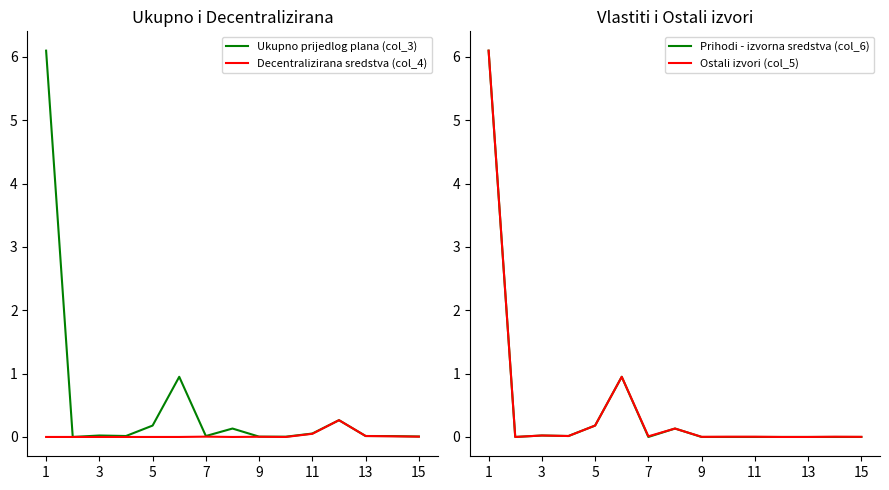

What is the highest value of the Prihodi - izvorna sredstva (col_6) series?

6.1